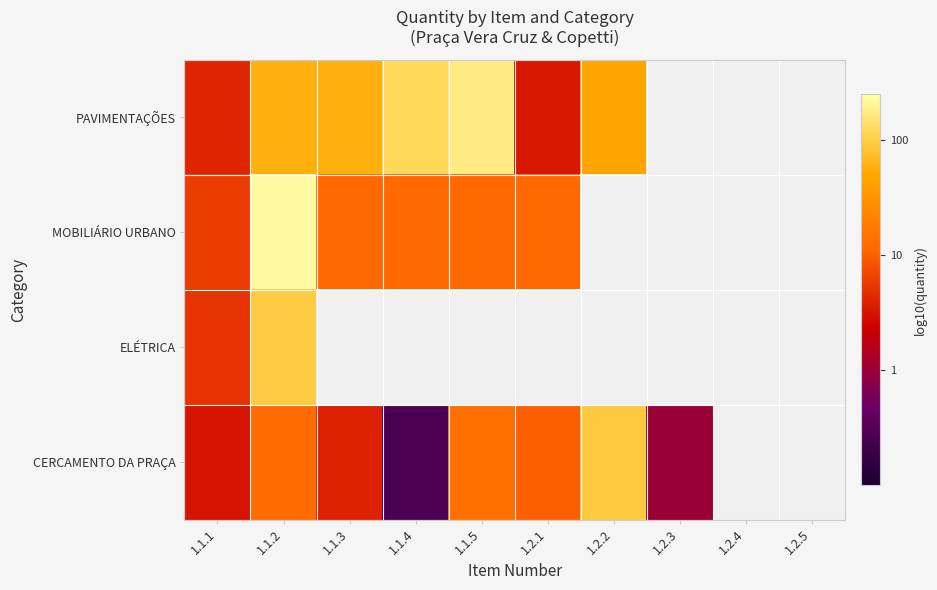

At which category does the chart reach its peak across all series?

1.1.2